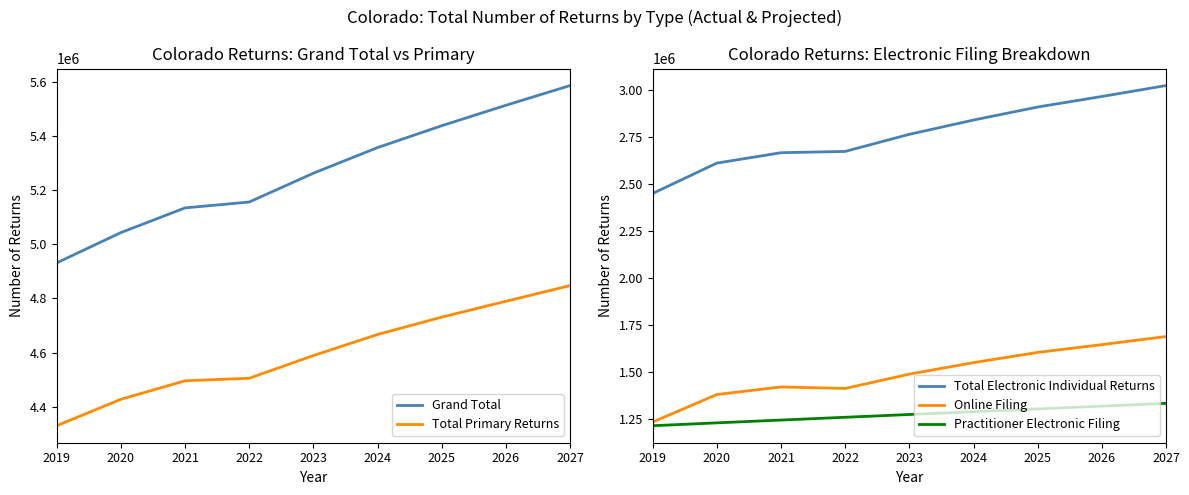

Reading left to right, list all the values displayed in this chart.

Grand Total: 2019=4931360	2020=5043300	2021=5134600	2022=5156300	2023=5262700	2024=5357400	2025=5438200	2026=5513700	2027=5586600
Total Primary Returns: 2019=4329870	2020=4427400	2021=4495900	2022=4505200	2023=4589000	2024=4667000	2025=4731000	2026=4789600	2027=4847600
Total Electronic Individual Returns: 2019=2451190	2020=2612700	2021=2667900	2022=2674800	2023=2765700	2024=2841800	2025=2911000	2026=2967100	2027=3025100
Online Filing: 2019=1235370	2020=1381700	2021=1422000	2022=1414100	2023=1490200	2024=1551400	2025=1605800	2026=1647100	2027=1690200
Practitioner Electronic Filing: 2019=1215820	2020=1231000	2021=1245900	2022=1260700	2023=1275500	2024=1290400	2025=1305200	2026=1320000	2027=1334900